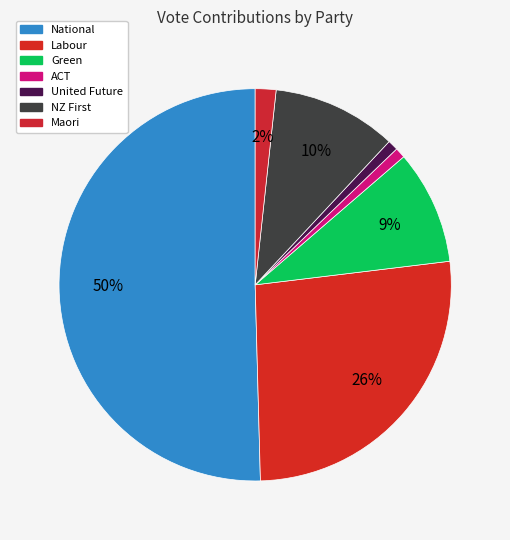

What percentage is NOT represented by Green?

90.6%